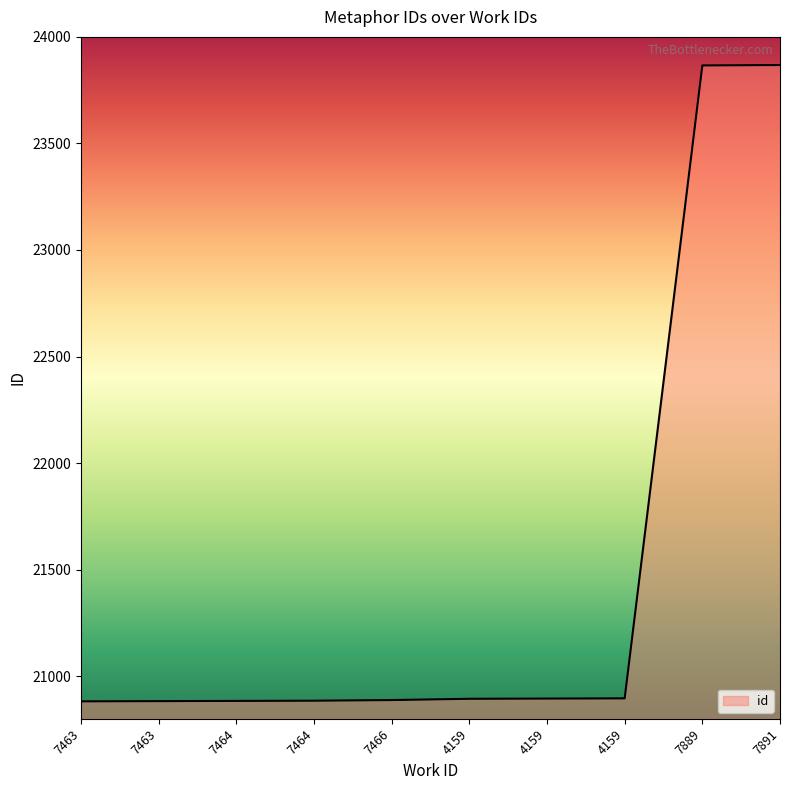

The chart shows a value of 20885 at 7464. True or false?

True